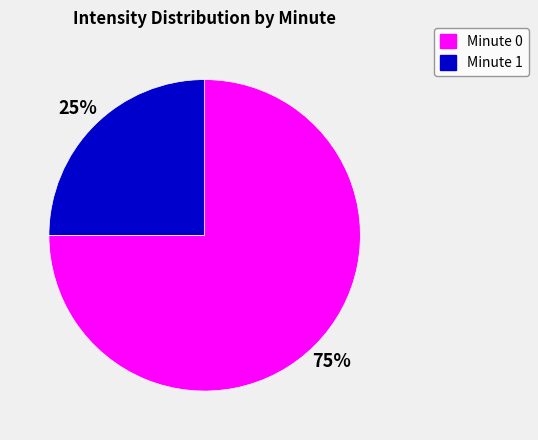

To the nearest percent, what is the average slice percentage?

50%